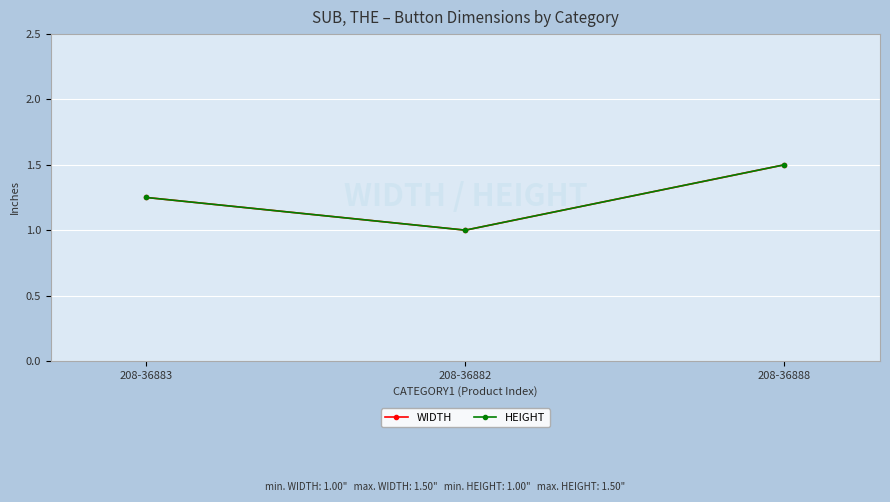

Is this an area chart (filled region under the line)?

No